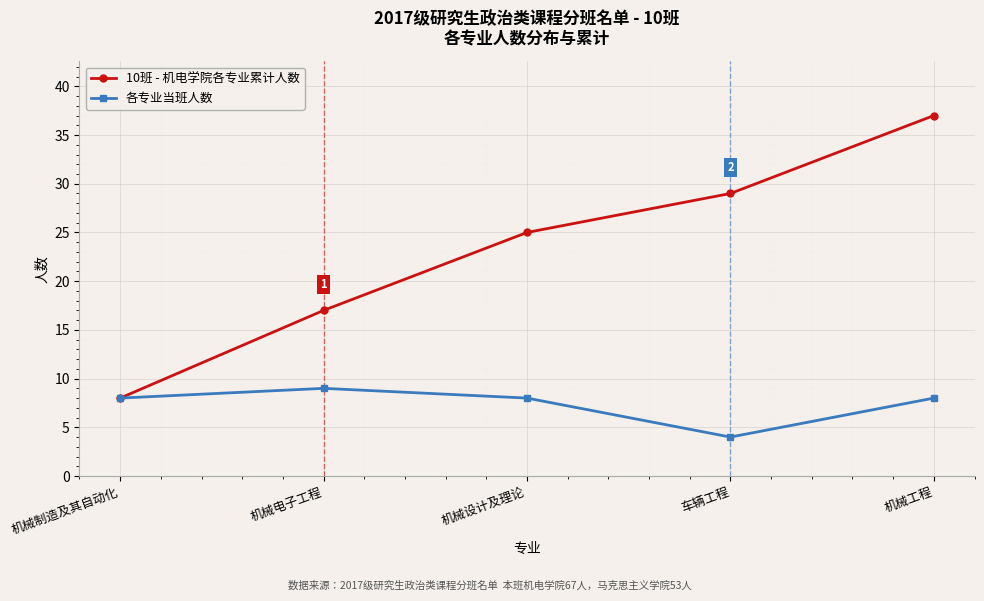

How many series are shown in this chart?

2